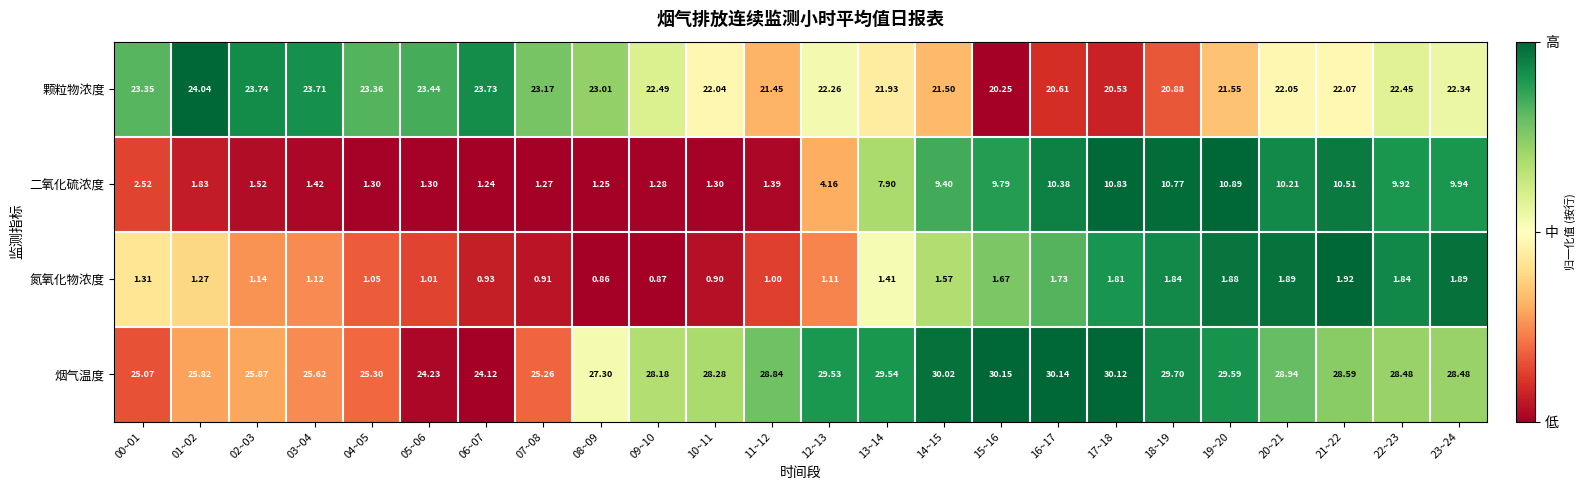

Which series has the largest range (max minus min)?

二氧化硫浓度